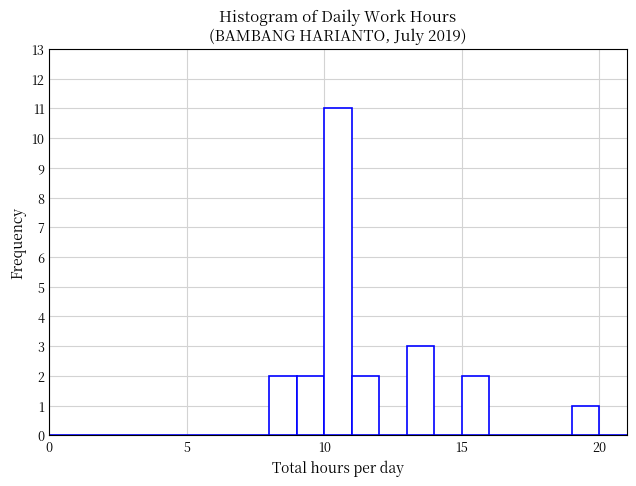

Read against the x-axis, roughly where is the centre of the tallest bar?

10.5